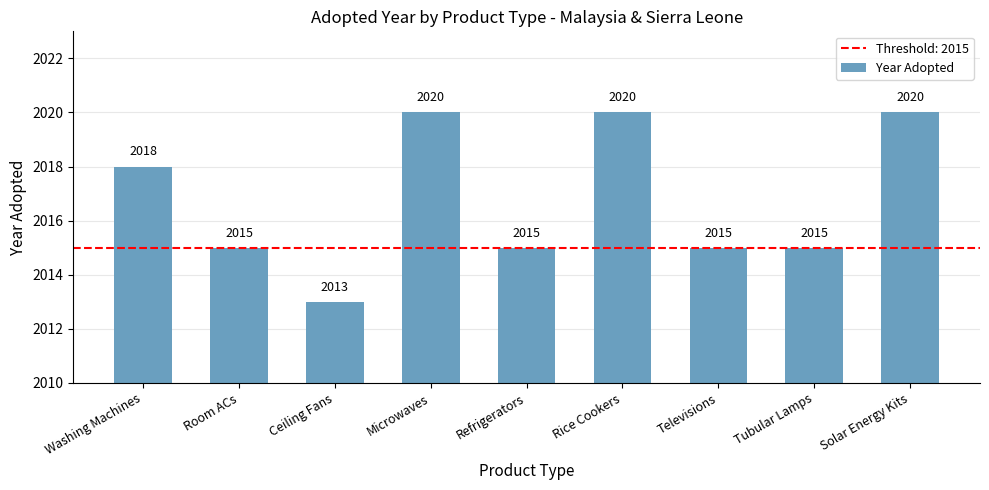

Where does the data first go above 2015?

Washing Machines